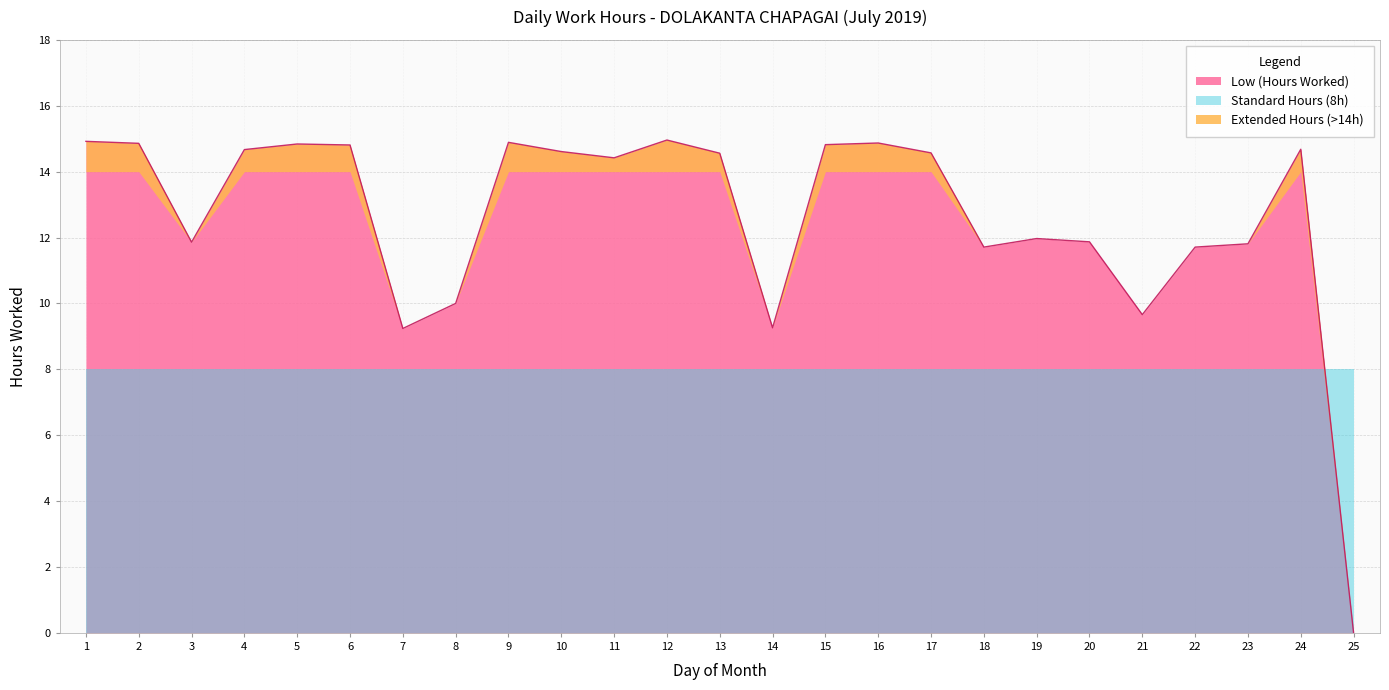

Is it true that Low (Hours Worked) equals 14.7 at 4?

True